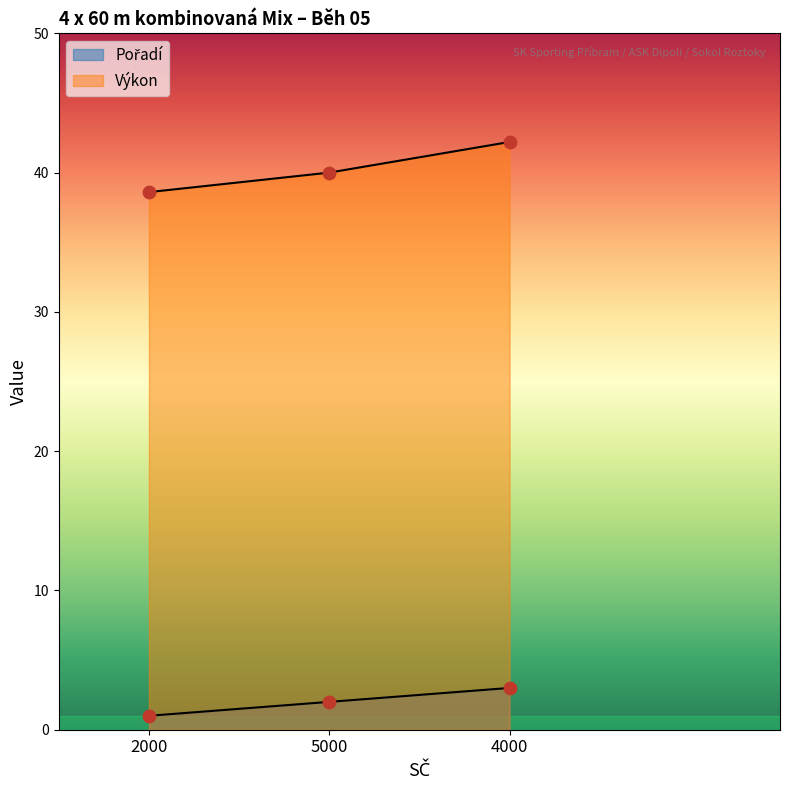

Which series has the largest total across all categories?

Výkon